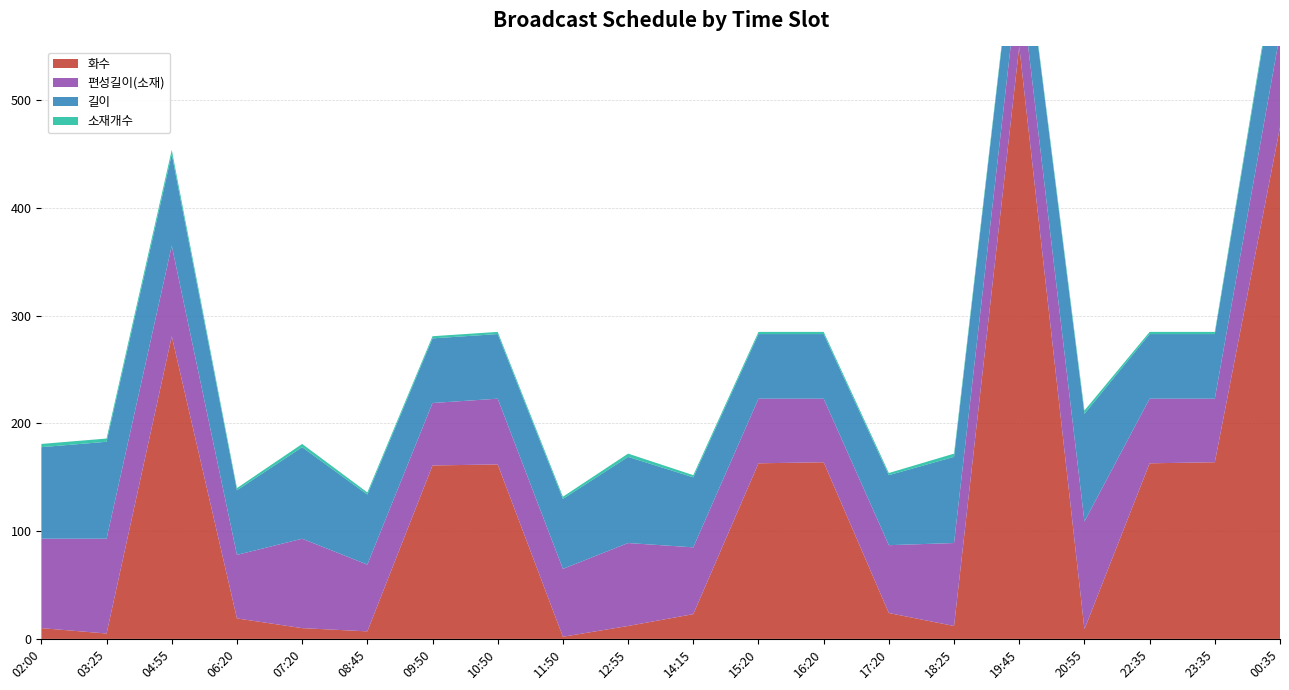

Reading left to right, list all the values displayed in this chart.

화수: 10	5	281	19	10	7	161	162	2	12	23	163	164	24	12	550	9	163	164	475
편성길이(소재): 83	88	84	59	83	62	58	61	63	77	62	60	59	63	77	70	100	60	59	87
길이: 85	90	85	60	85	65	60	60	65	80	65	60	60	65	80	70	100	60	60	85
소재개수: 3	3	4	2	3	2	2	2	2	3	2	2	2	2	3	2	3	2	2	4